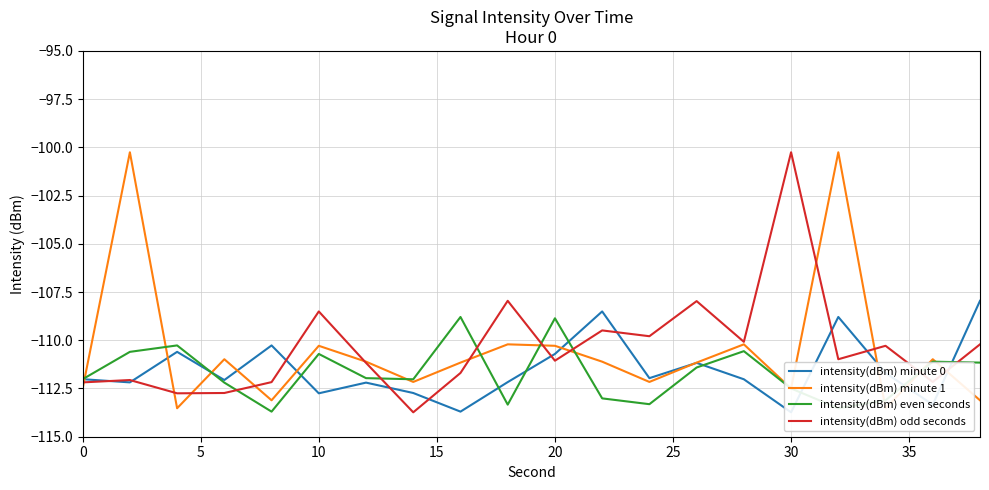

How many times do intensity(dBm) minute 0 and intensity(dBm) odd seconds cross each other?

10